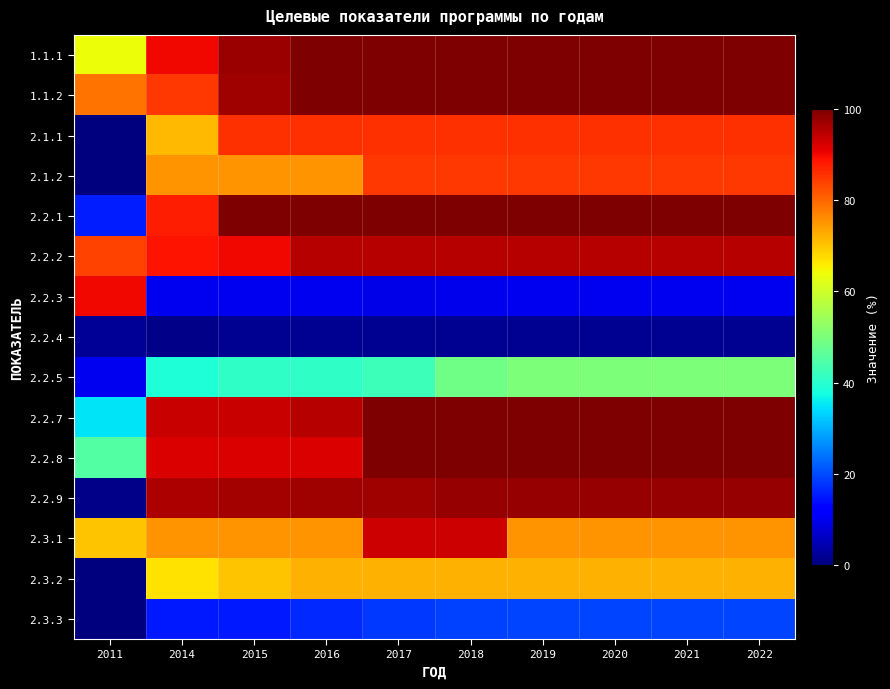

Reading right to left, list all the values displayed in this chart.

1.1.1: 2022=100.0	2021=100.0	2020=100.0	2019=100.0	2018=100.0	2017=100.0	2016=100.0	2015=97.5	2014=90.1	2011=64.0
1.1.2: 2022=100.0	2021=100.0	2020=100.0	2019=100.0	2018=100.0	2017=100.0	2016=100.0	2015=97.0	2014=85.0	2011=78.8
2.1.1: 2022=85.7	2021=85.7	2020=85.7	2019=85.7	2018=85.7	2017=85.7	2016=85.7	2015=85.7	2014=71.4	2011=0.0
2.1.2: 2022=85.0	2021=85.0	2020=85.0	2019=85.0	2018=85.0	2017=85.0	2016=75.0	2015=75.0	2014=75.0	2011=0.0
2.2.1: 2022=100.0	2021=100.0	2020=100.0	2019=100.0	2018=100.0	2017=100.0	2016=100.0	2015=100.0	2014=87.5	2011=15.6
2.2.2: 2022=95.0	2021=95.0	2020=95.0	2019=95.0	2018=95.0	2017=95.0	2016=95.0	2015=90.0	2014=89.0	2011=83.7
2.2.3: 2022=10.1	2021=10.1	2020=10.1	2019=10.1	2018=9.5	2017=9.1	2016=10.1	2015=10.1	2014=10.1	2011=90.0
2.2.4: 2022=1.9	2021=1.9	2020=1.9	2019=1.9	2018=1.9	2017=1.9	2016=1.7	2015=1.6	2014=1.1	2011=2.3
2.2.5: 2022=50.2	2021=50.2	2020=50.2	2019=50.2	2018=48.8	2017=42.5	2016=41.0	2015=41.0	2014=39.0	2011=9.8
2.2.7: 2022=100.0	2021=100.0	2020=100.0	2019=100.0	2018=100.0	2017=100.0	2016=95.0	2015=93.5	2014=93.5	2011=35.0
2.2.8: 2022=100.0	2021=100.0	2020=100.0	2019=100.0	2018=100.0	2017=100.0	2016=92.0	2015=92.0	2014=92.0	2011=45.0
2.2.9: 2022=98.0	2021=98.0	2020=98.0	2019=98.0	2018=98.0	2017=97.0	2016=97.0	2015=96.5	2014=96.0	2011=1.0
2.3.1: 2022=75.0	2021=75.0	2020=75.0	2019=75.0	2018=93.0	2017=93.0	2016=75.0	2015=75.0	2014=75.0	2011=70.0
2.3.2: 2022=72.0	2021=72.0	2020=72.0	2019=72.0	2018=72.0	2017=72.0	2016=72.0	2015=70.0	2014=67.0	2011=0.0
2.3.3: 2022=19.5	2021=19.5	2020=19.5	2019=19.5	2018=19.1	2017=18.3	2016=16.5	2015=15.0	2014=15.0	2011=0.0